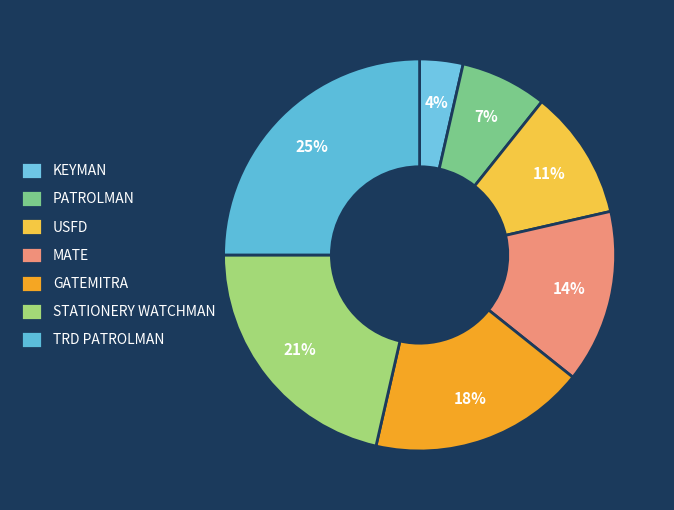

How many segments does this pie chart have?

7